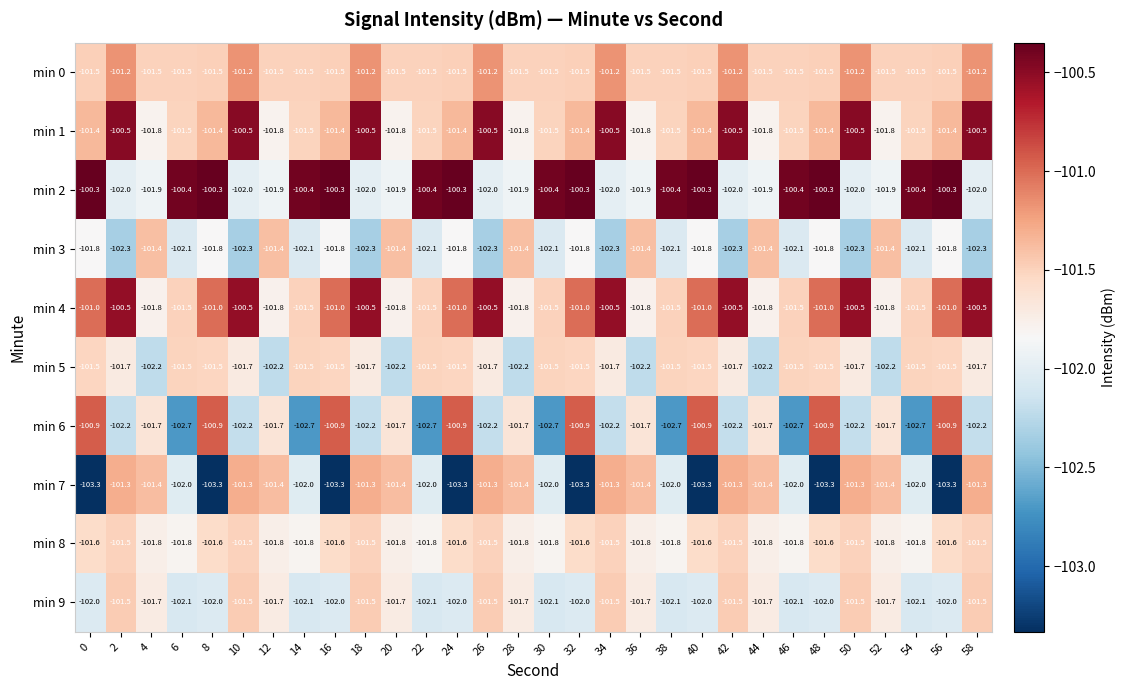

What is the difference between the maximum and minimum values in the min 8 series?

0.3